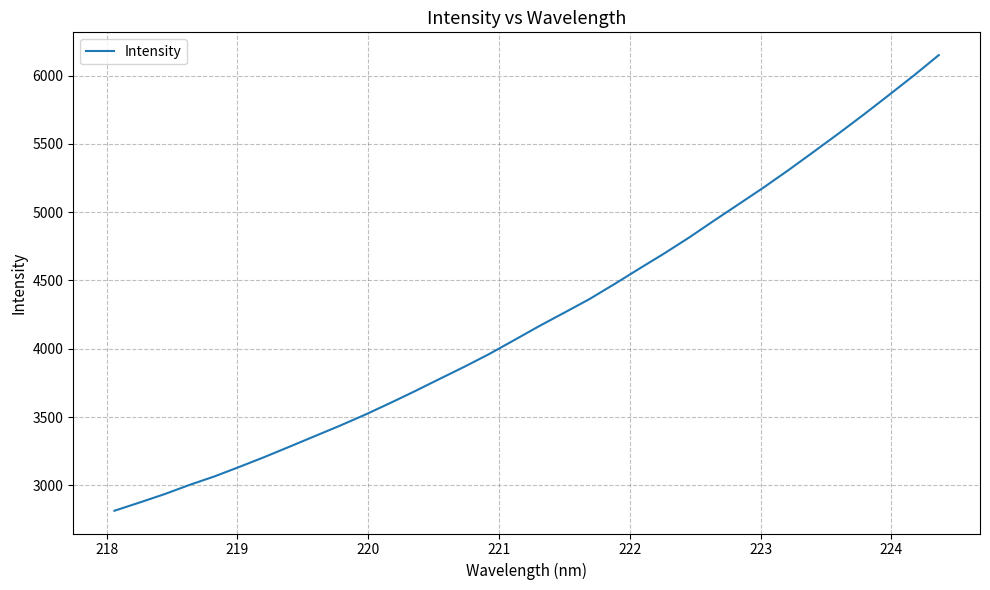

What is the smallest value displayed?

2814.0